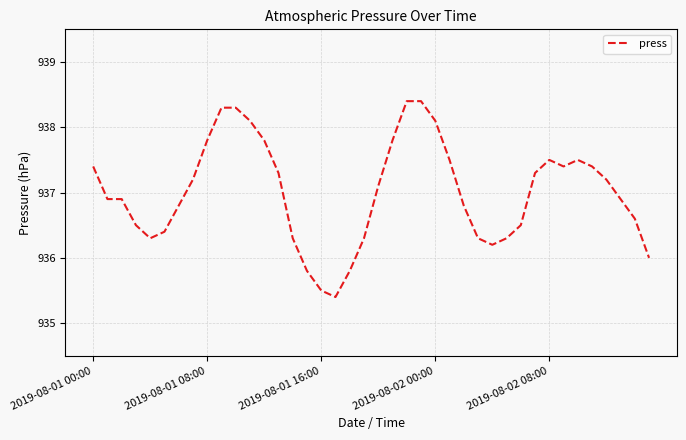

What is the maximum value shown in the chart?

938.4